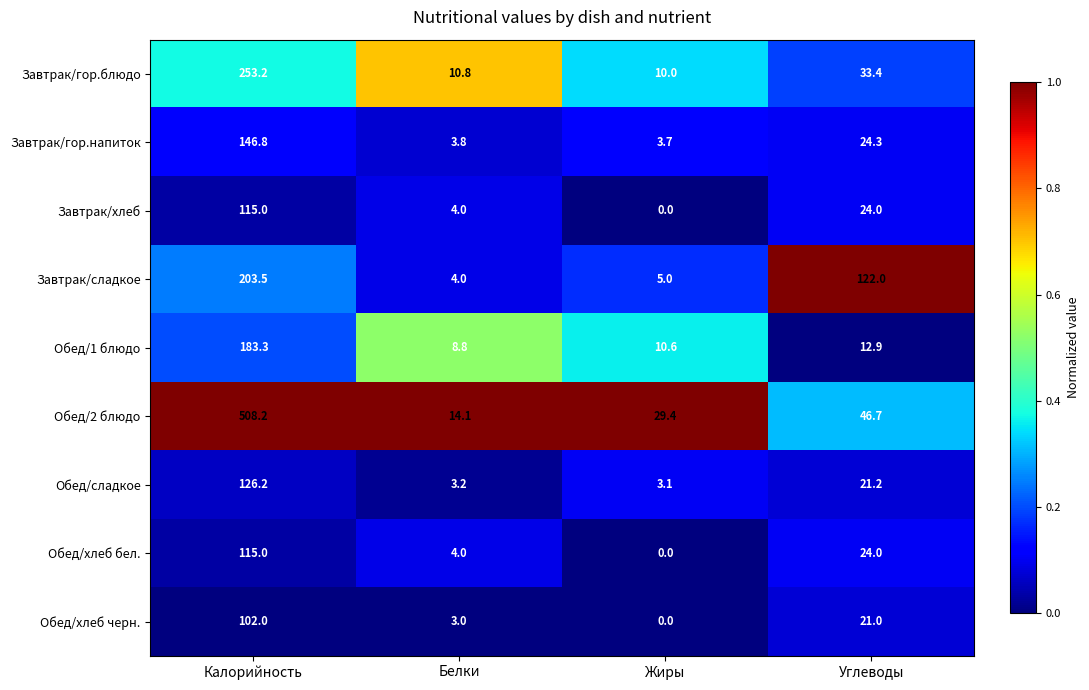

The value of Обед/хлеб черн. at Жиры is 0.0. True or false?

True